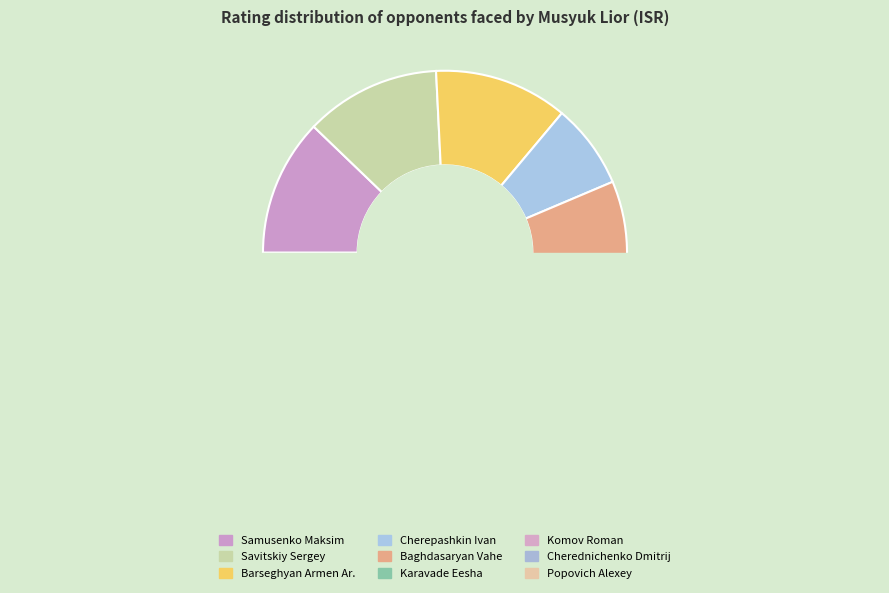

What is the change in value from Savitskiy Sergey to Barseghyan Armen Ar.?

-31